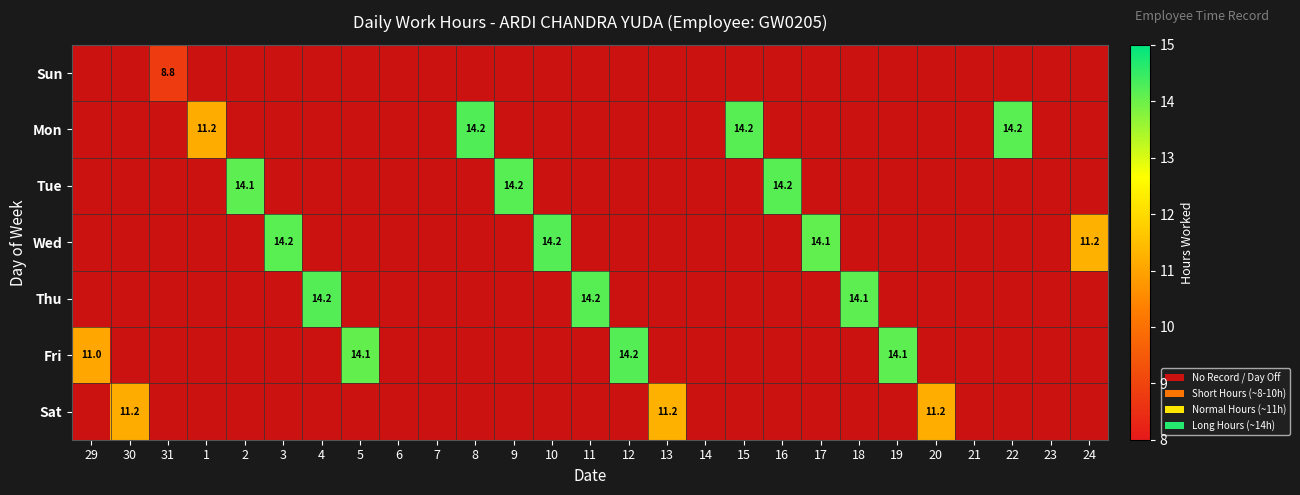

Which series has the largest range (max minus min)?

Fri